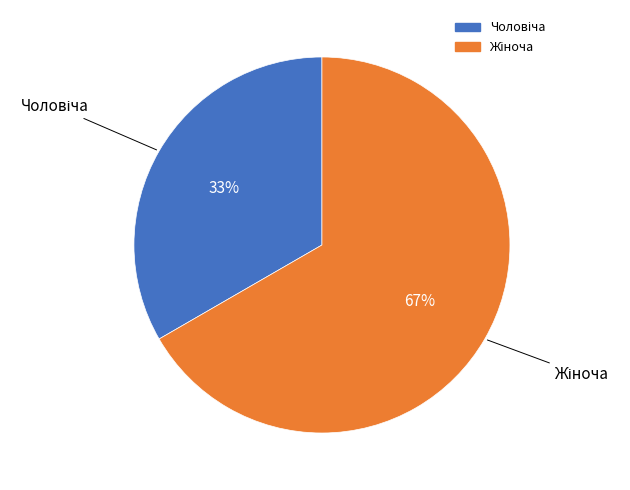

To the nearest percent, what is the average slice percentage?

50%